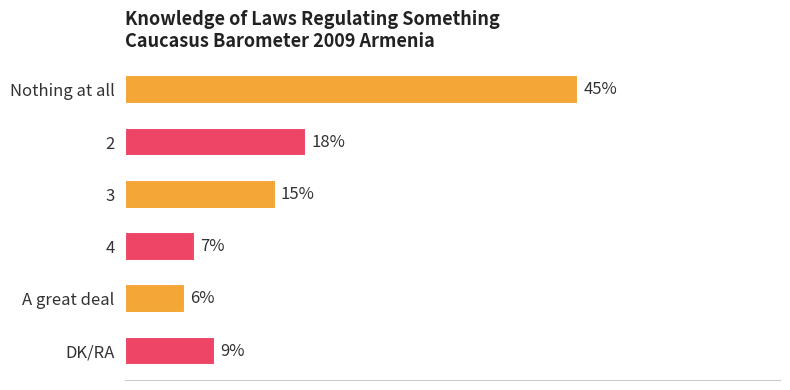

List the labels in order of value, smallest first.

A great deal, 4, DK/RA, 3, 2, Nothing at all